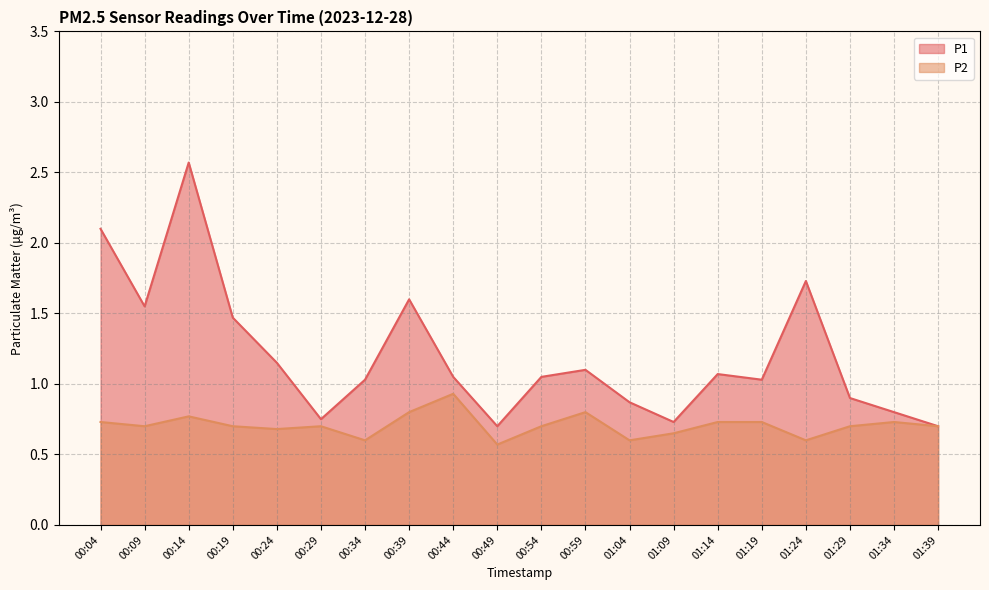

Which label corresponds to the largest value in the chart?

00:14